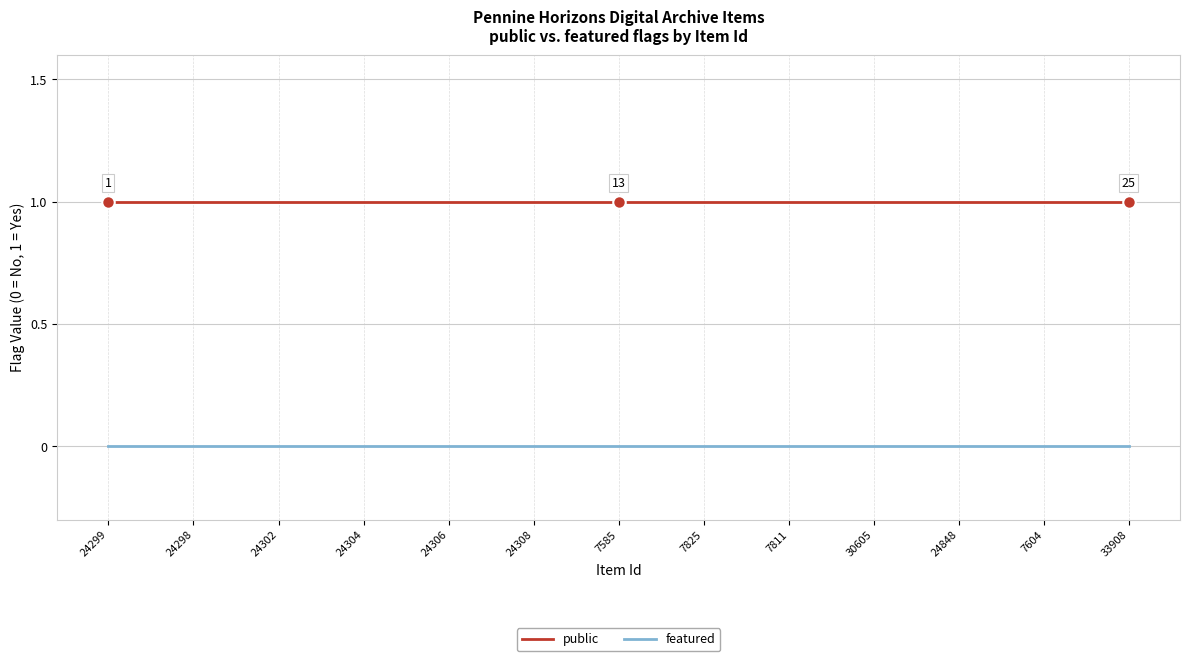

True or false: featured and public cross at least once.

False